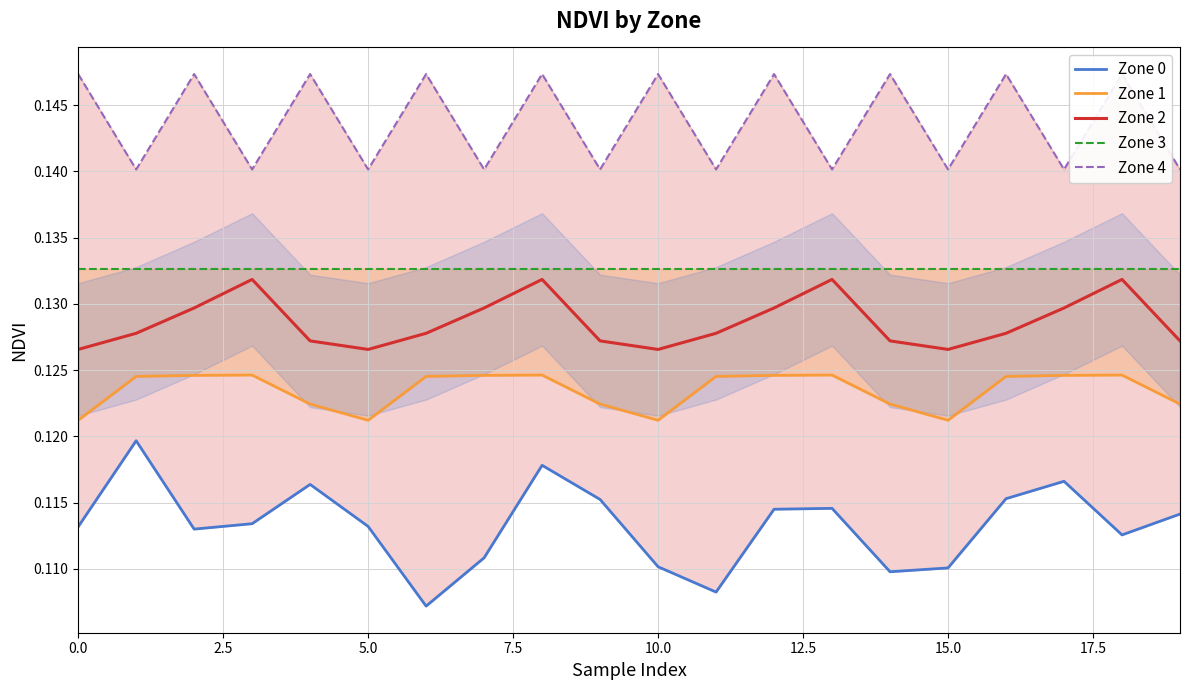

The Zone 2 series shows 0.2 at 7.5. True or false?

False